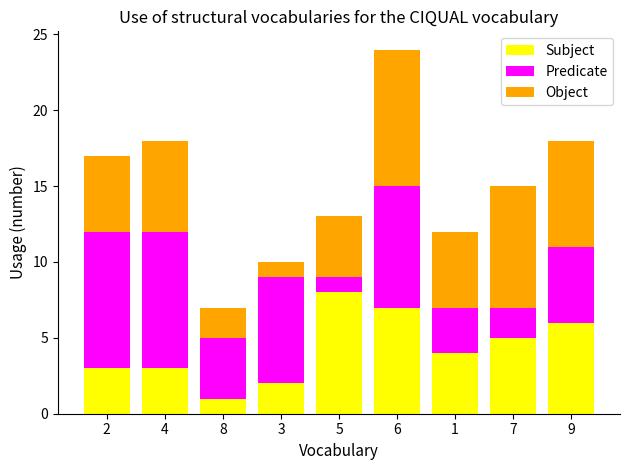

At which category is the sum across all series the highest?

6